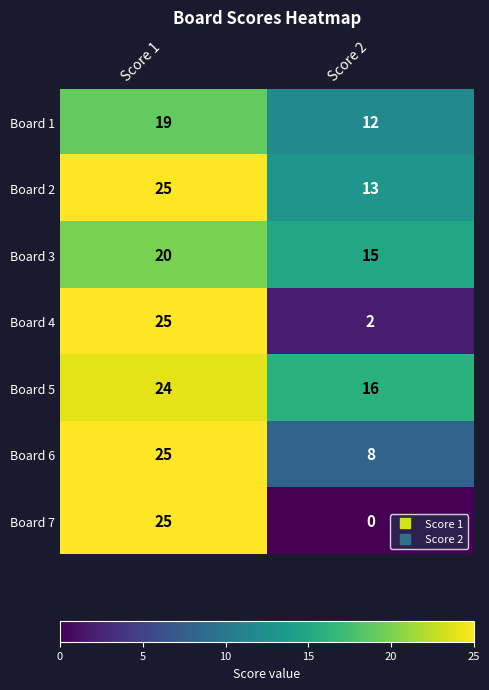

The Board 2 series shows 13 at Score 2. True or false?

True